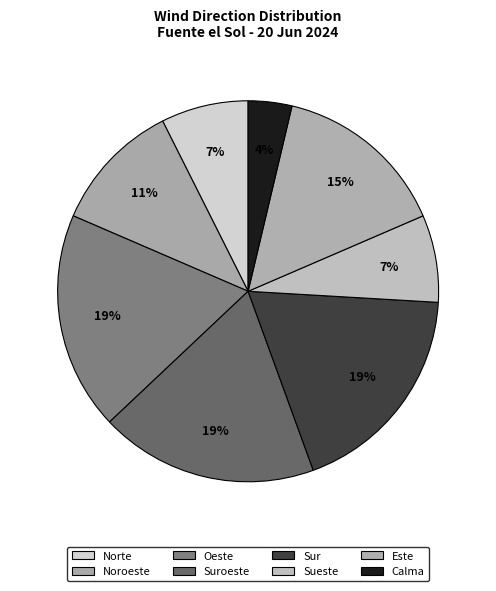

How many slices are in this pie chart?

8